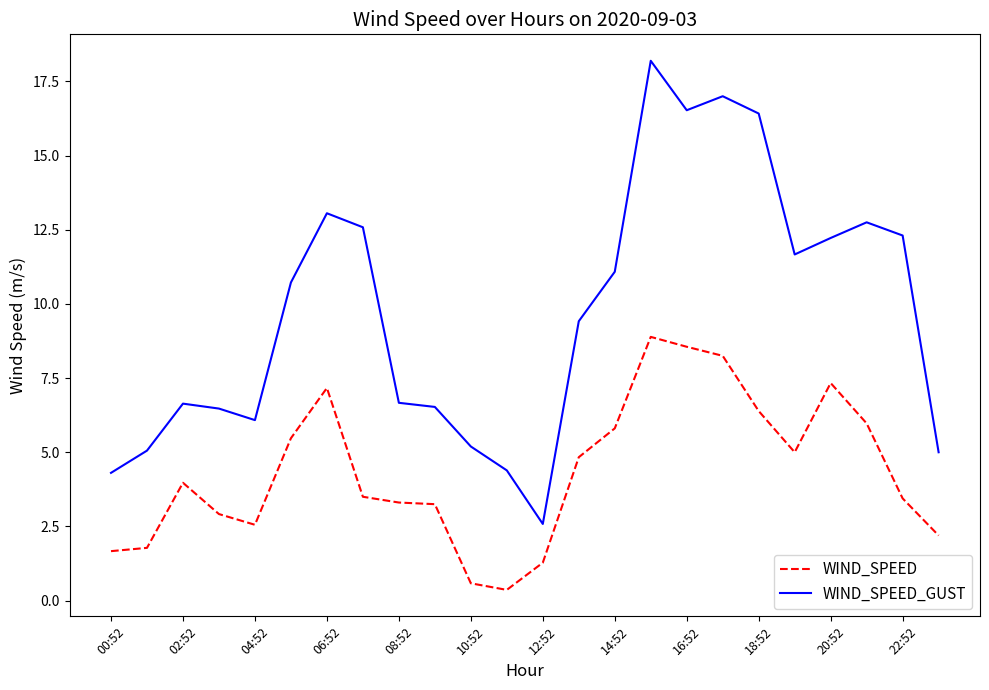

In WIND_SPEED, how many points are higher than both neighbors (excluding endpoints)?

4